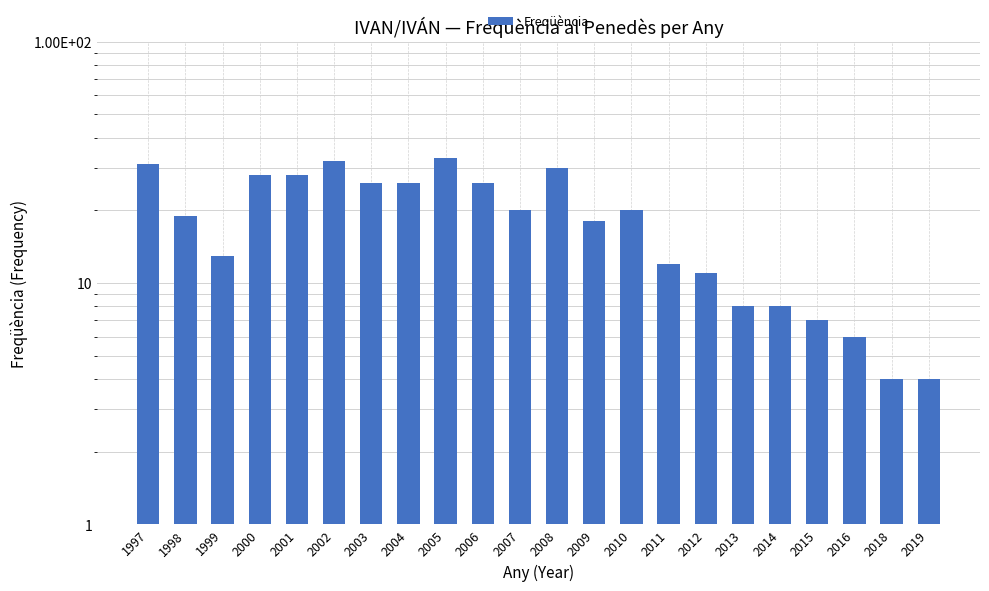

Between 2016 and 2014, which is larger?

2014